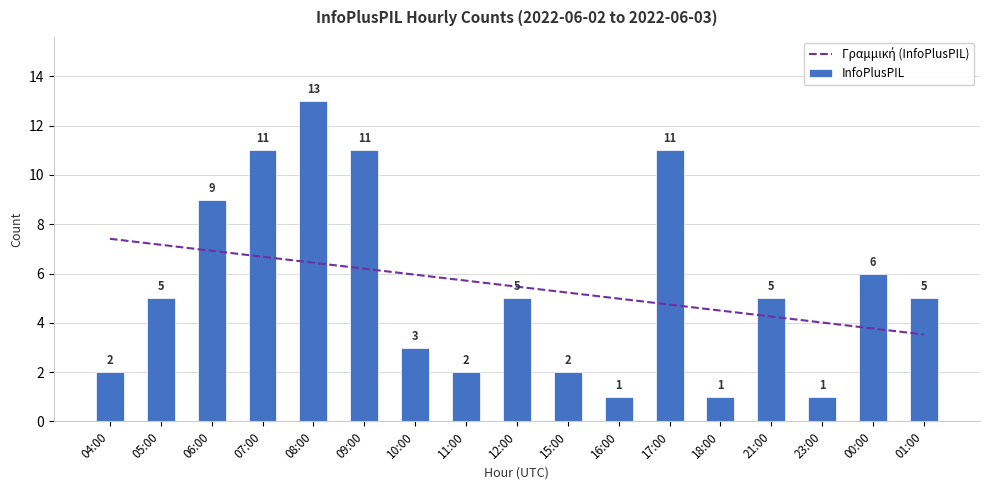

What is the sum of all InfoPlusPIL values?

93